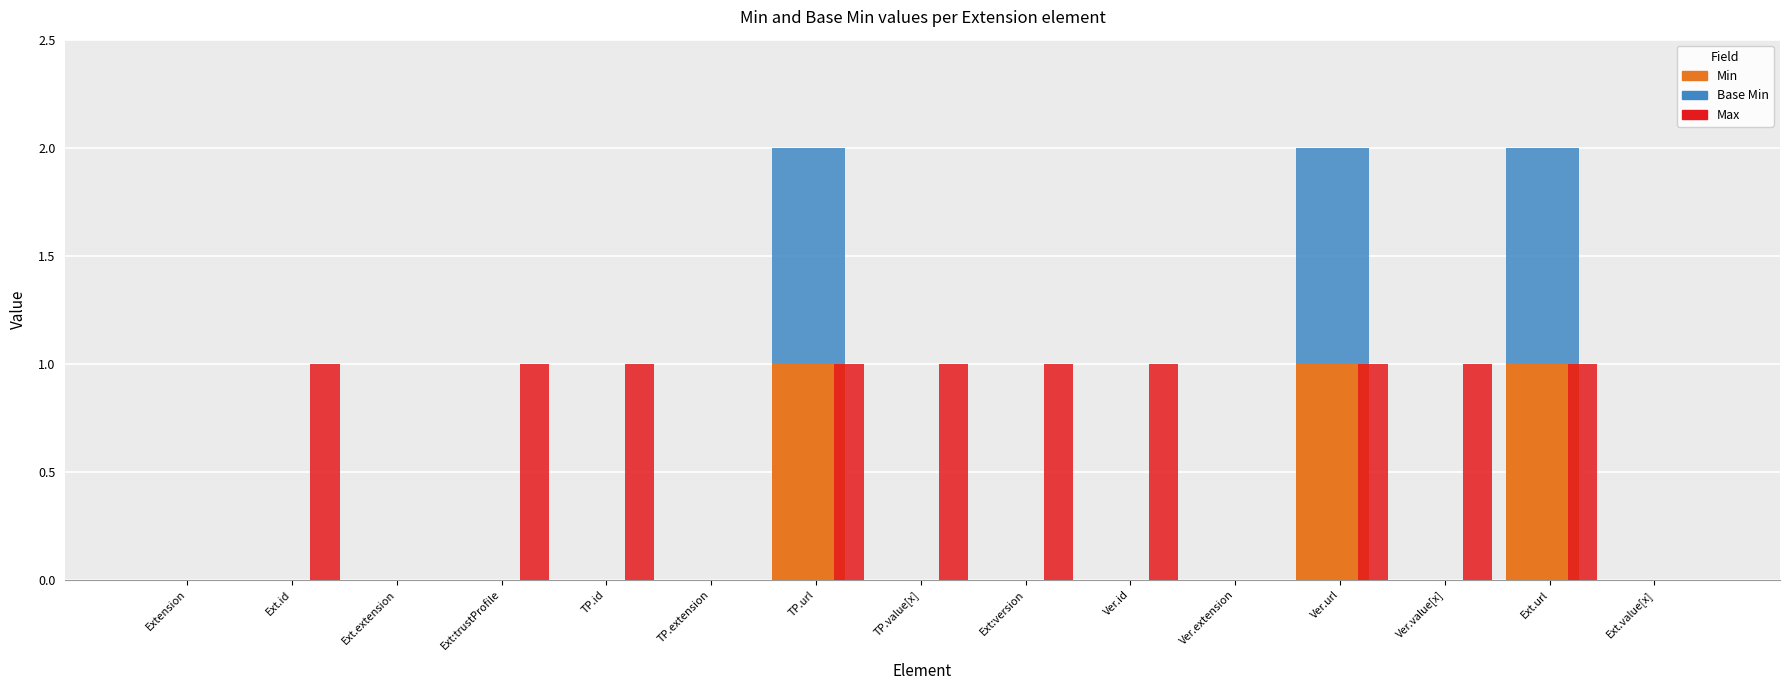

The Min series shows -1 at Ext:trustProfile. True or false?

False